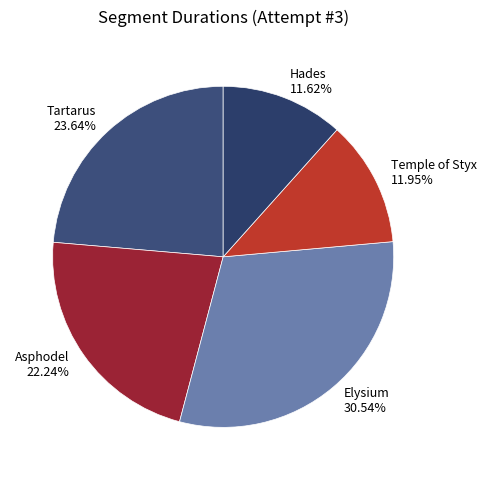

Combined, what portion of the pie is Tartarus and Temple of Styx?

35.6%